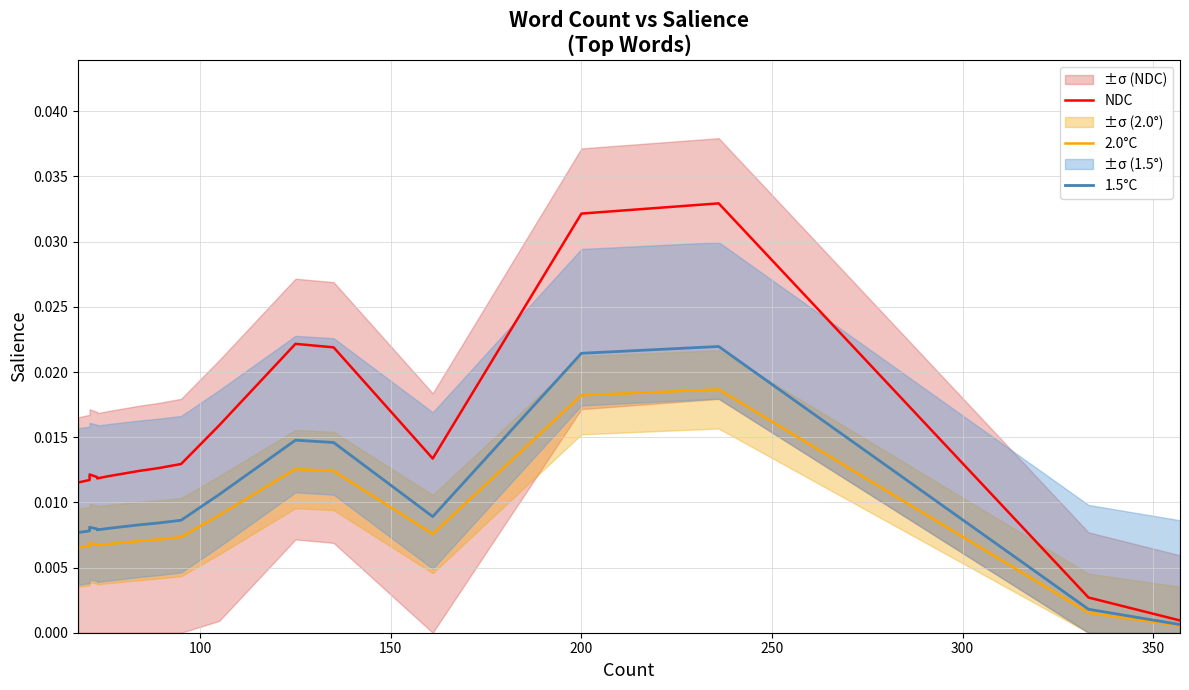

Count the number of categories in the chart.

20